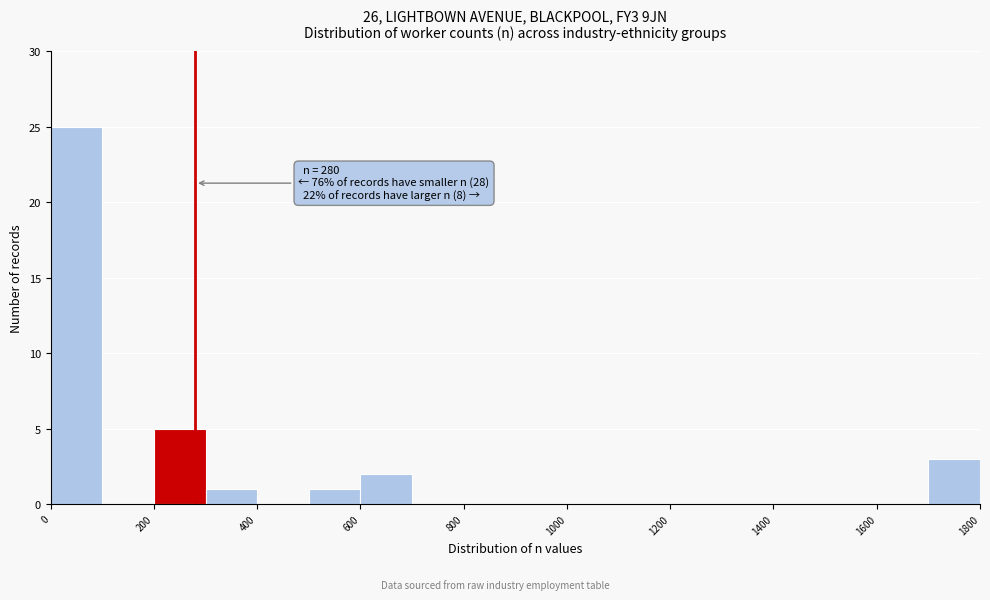

Which range on the x-axis has the tallest bar?

0 to 100